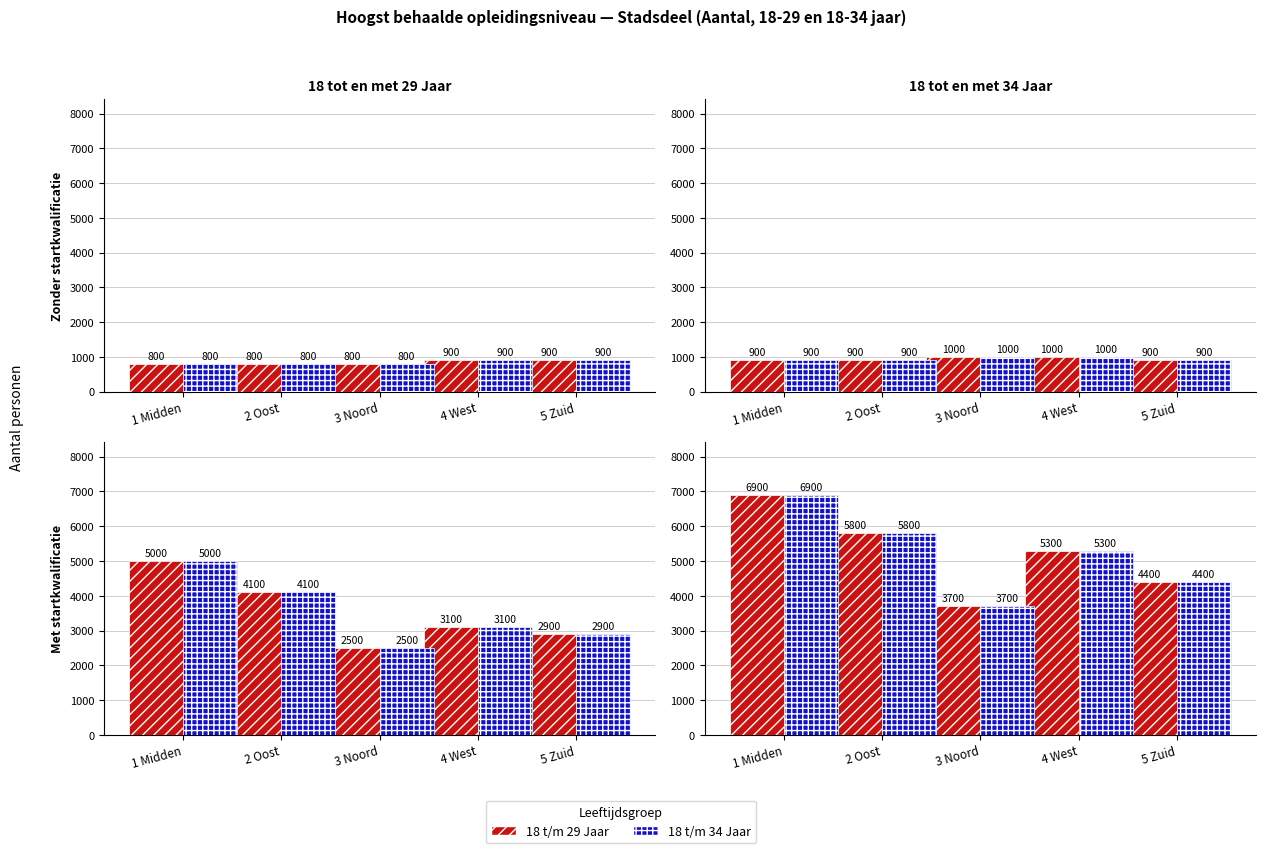

How many categories are shown in the chart?

5